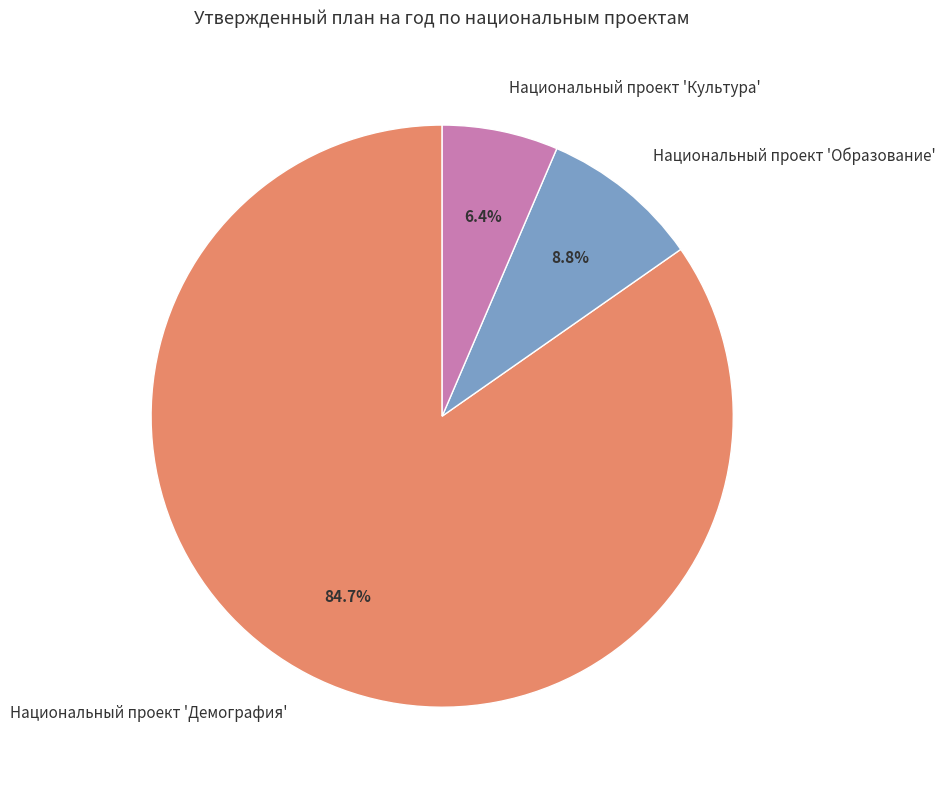

Is Национальный проект 'Культура' the majority of the pie?

No